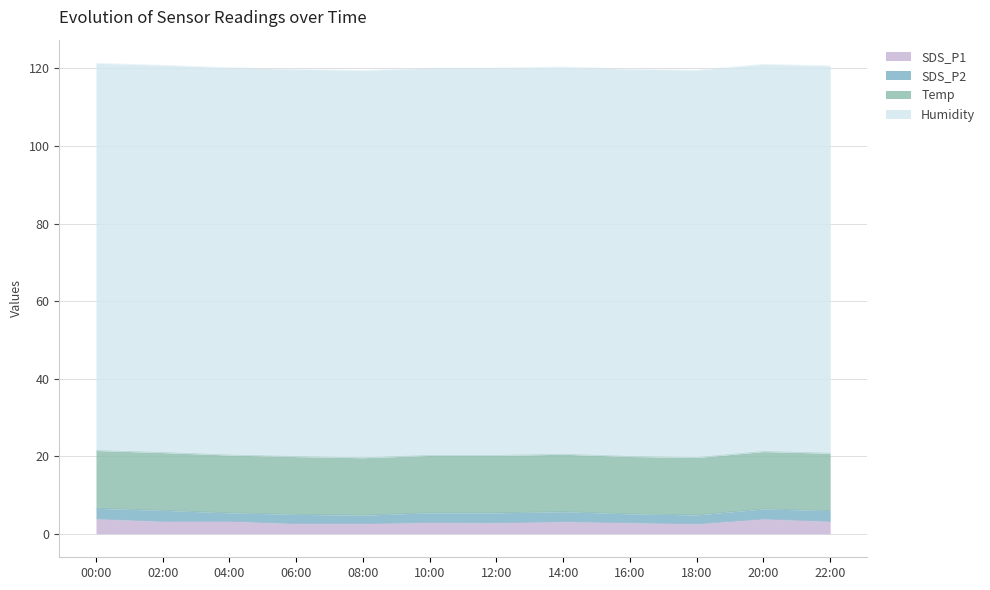

What is the difference between the second highest and minimum values in the SDS_P2 series?

0.6